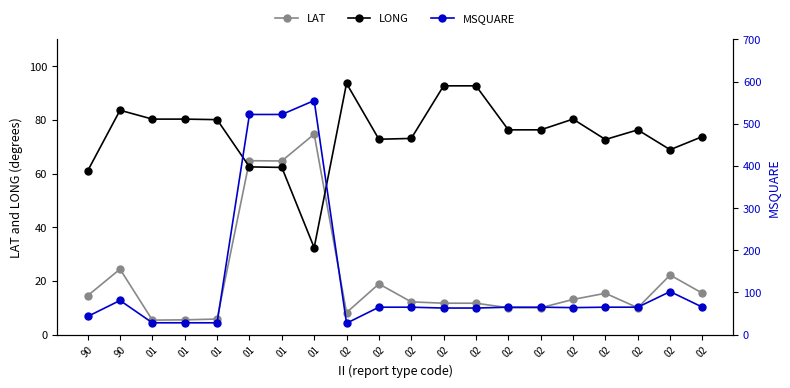

At 02, list the series in order from smallest to largest.

LAT, MSQUARE, LONG